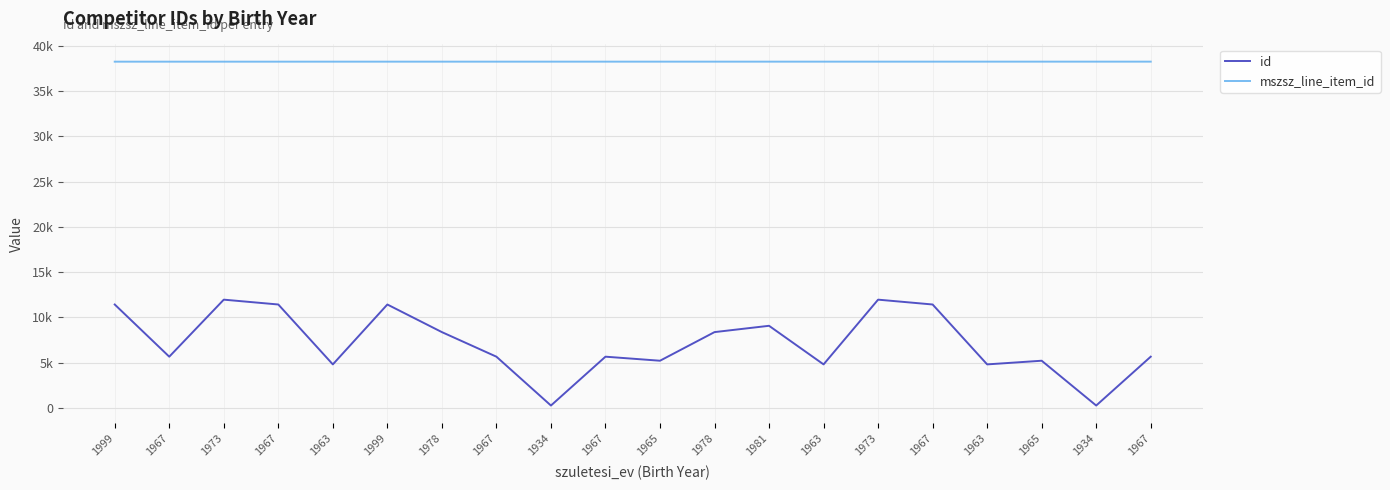

Does the chart have visible grid lines?

Yes